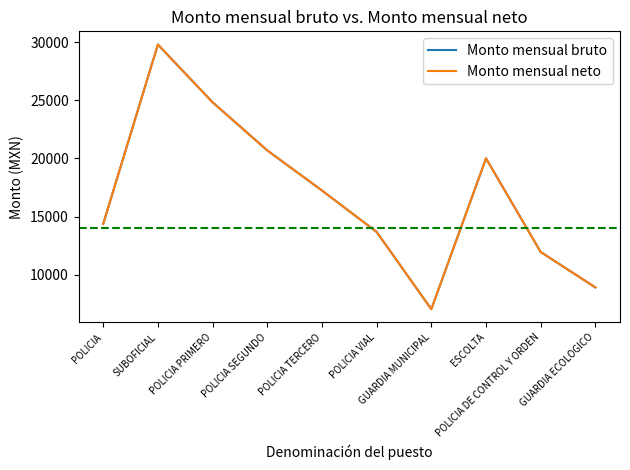

How many lines are shown in the chart?

2